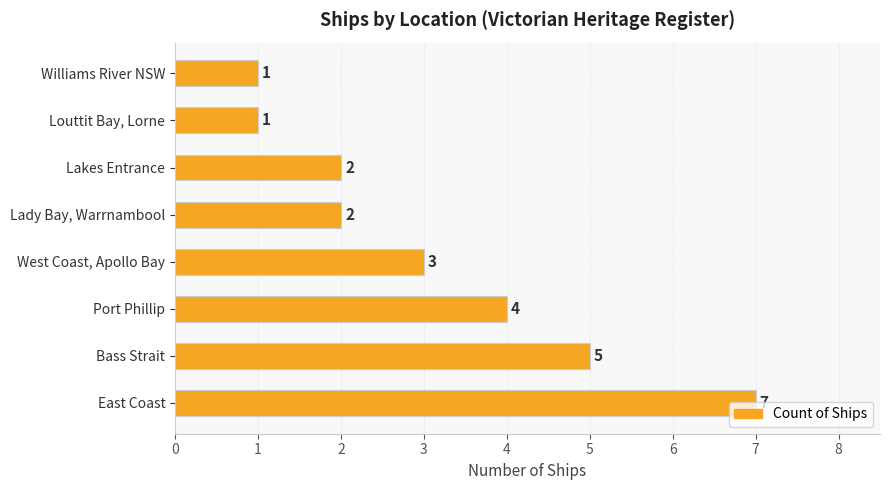

How many distinct data groups are displayed?

1